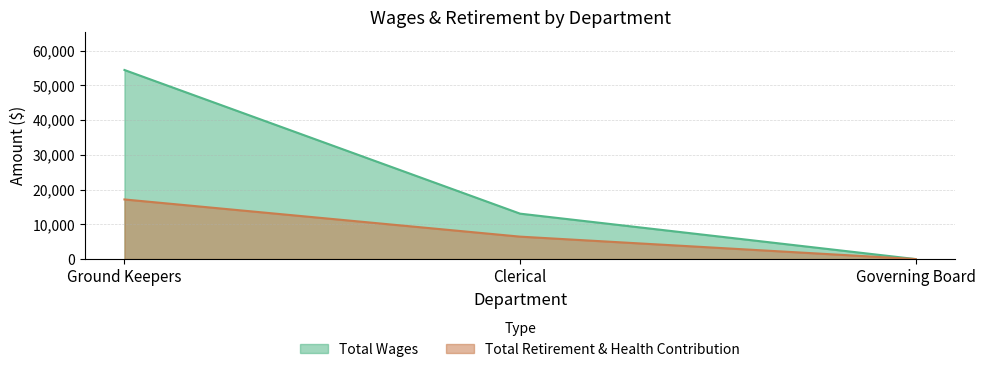

Reading left to right, extract all data points from this chart.

Total Wages: 54436	13079	0
Total Retirement & Health Contribution: 17167	6460	0